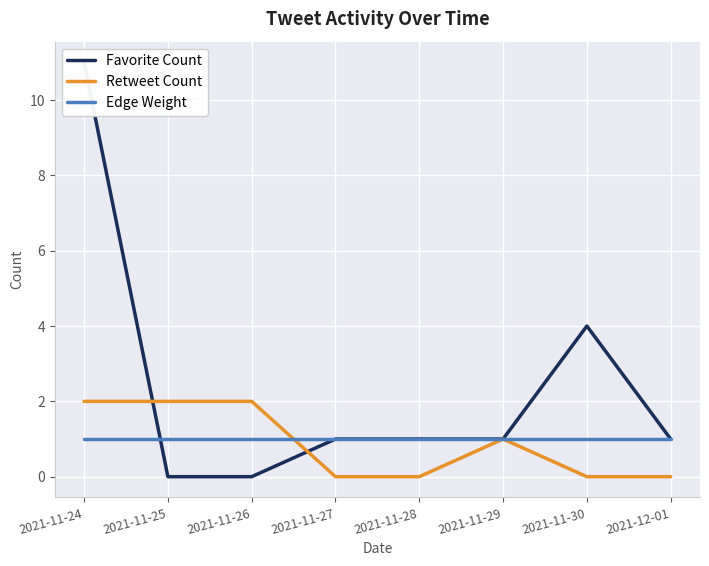

At which label is Edge Weight closest to 1?

2021-11-24